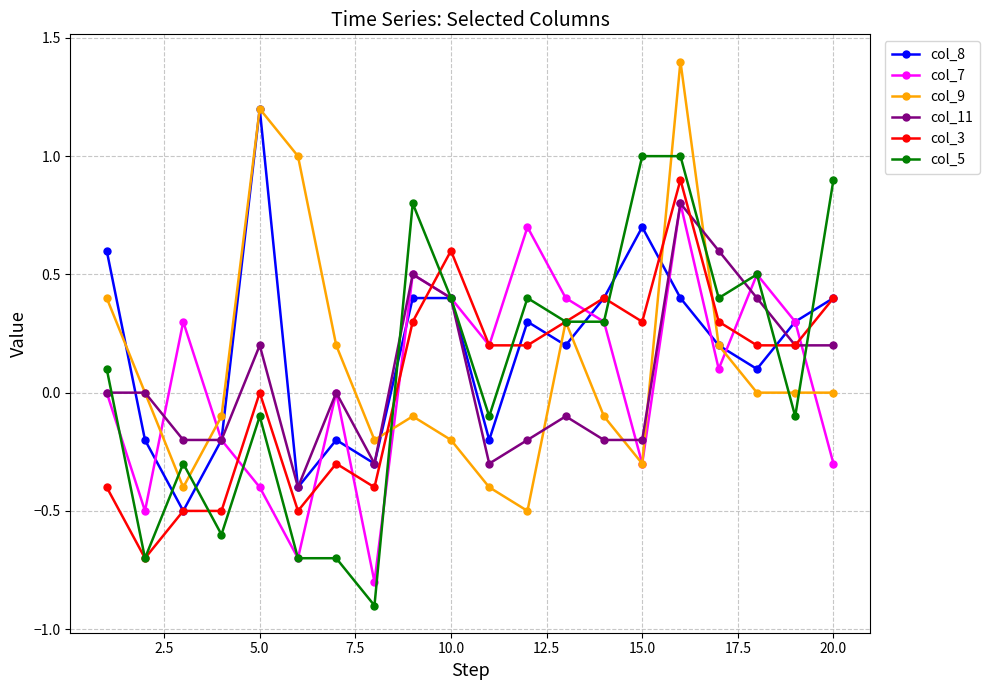

What is the maximum value shown in the chart?

1.4